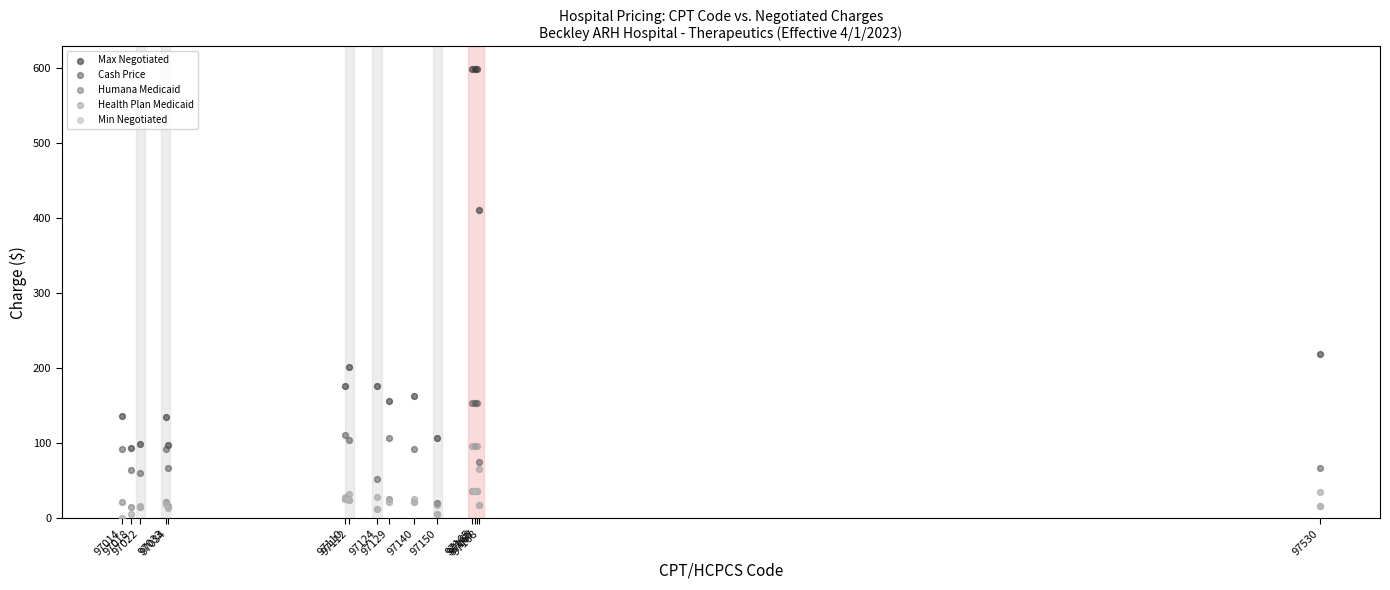

Across all series, what Y value is closest to 299?

217.8